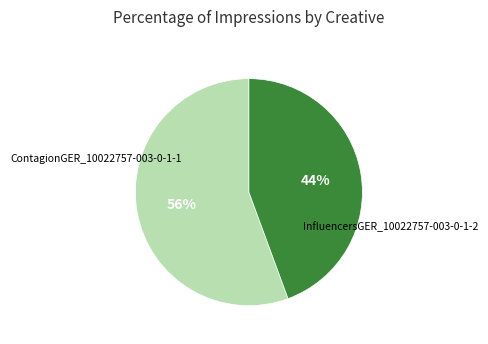

Rank the categories by value from lowest to highest.

InfluencersGER_10022757-003-0-1-2, ContagionGER_10022757-003-0-1-1